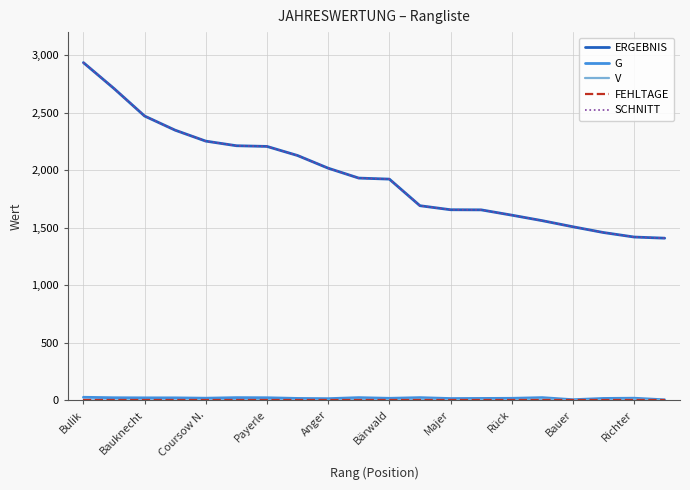

What is the value of the ERGEBNIS point at the 12th from the left?

1692